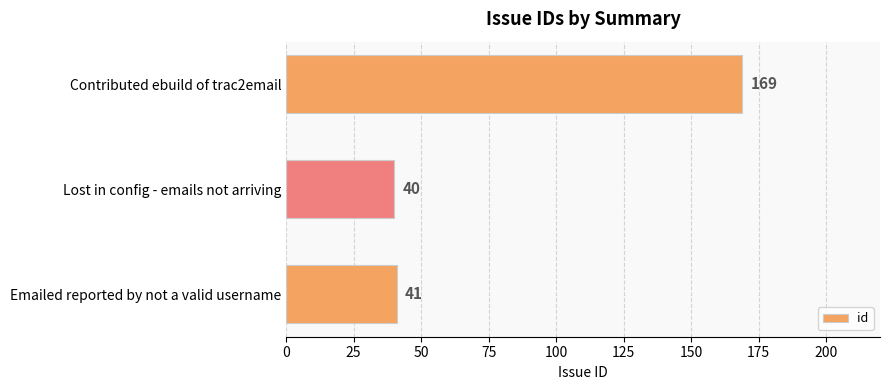

Which has a higher value, Contributed ebuild of trac2email or Lost in config - emails not arriving?

Contributed ebuild of trac2email